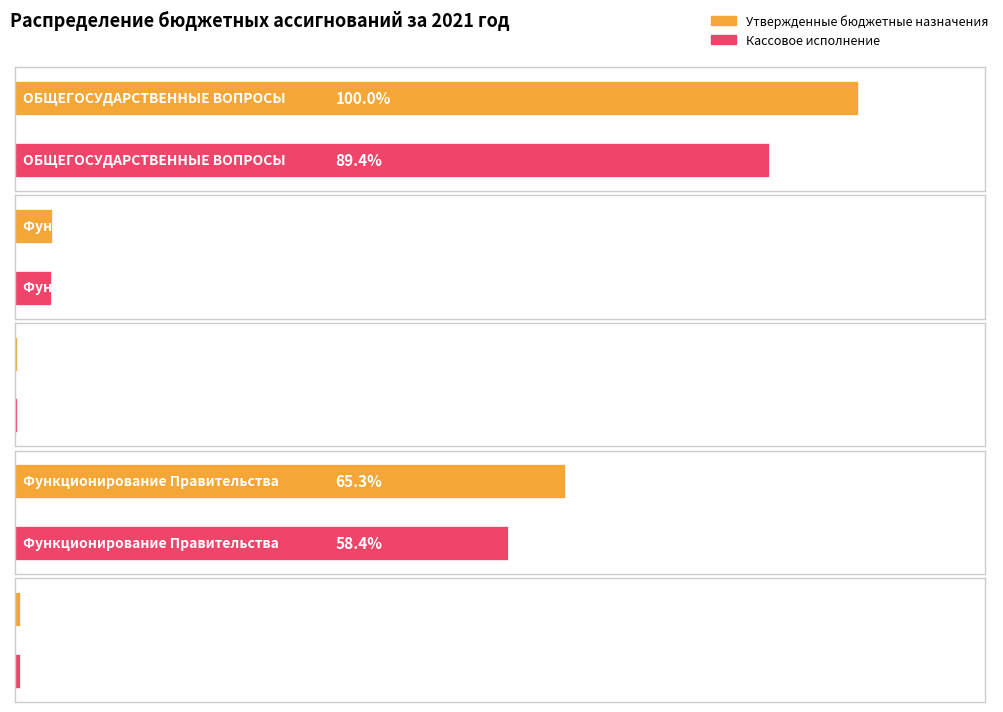

What is the minimum value for Утвержденные бюджетные назначения?

120540.0